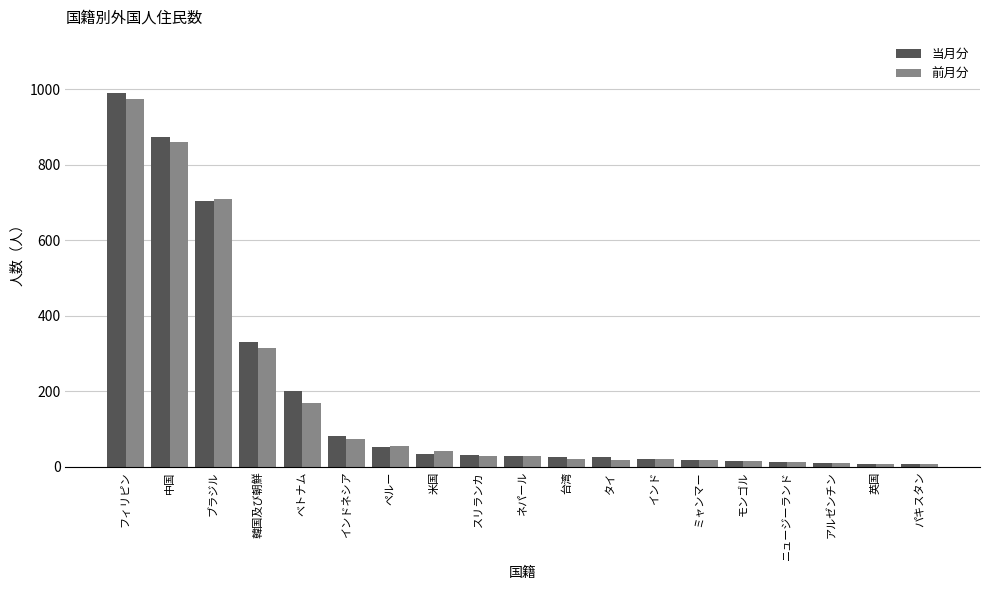

What value does the 前月分 series have at 中国?

861